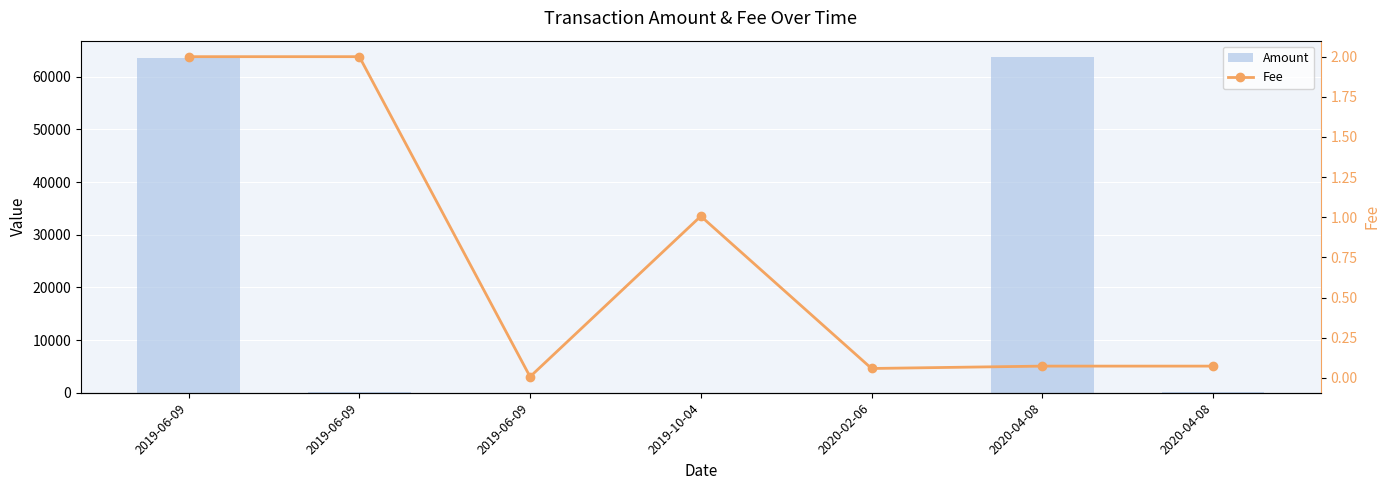

How many data points does each series have?

7